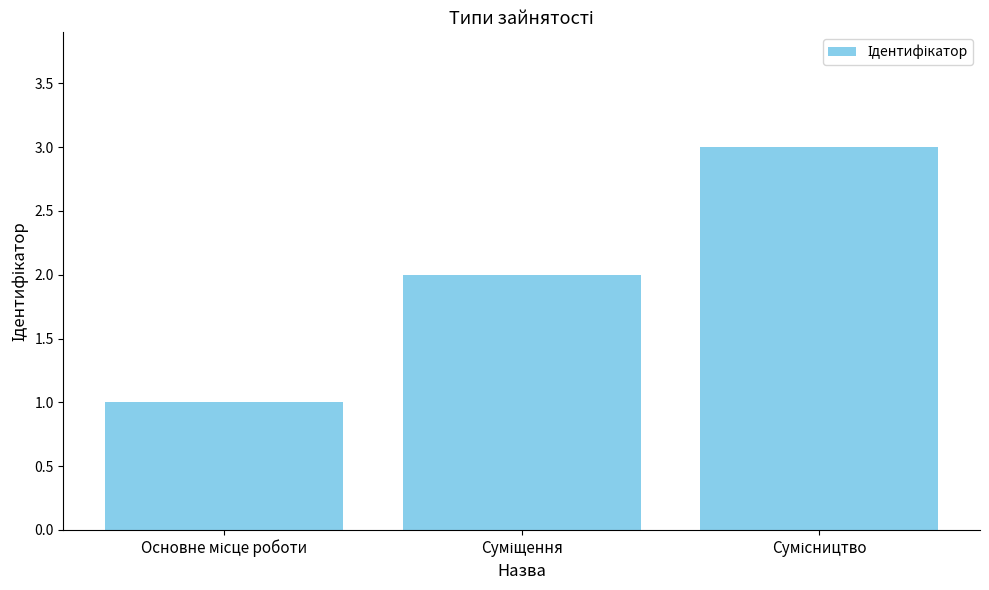

What is the greatest value displayed?

3